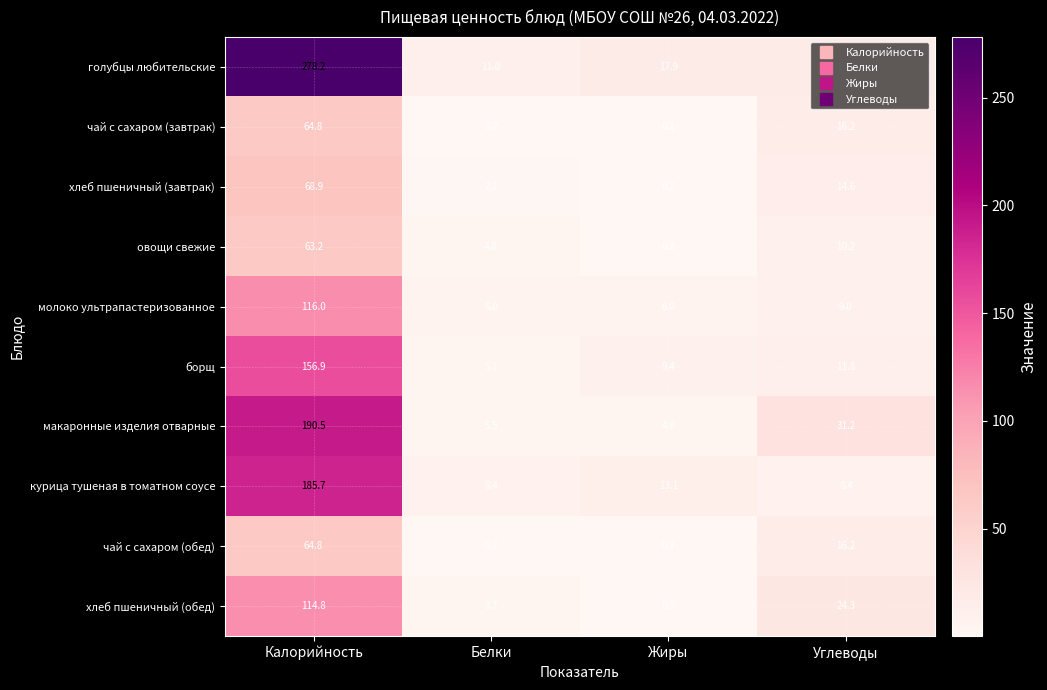

What is the sum of all хлеб пшеничный (обед) values?

143.1